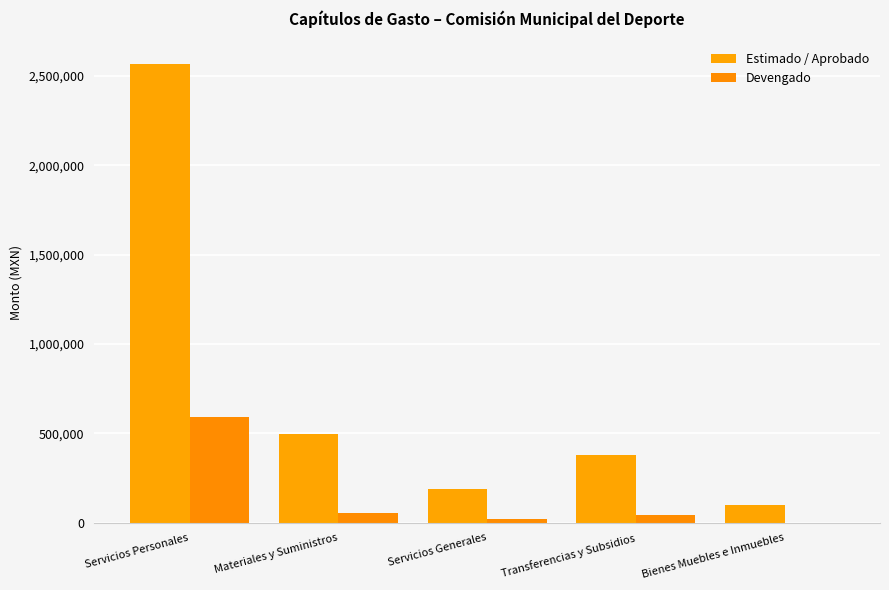

Are the bars horizontal?

No